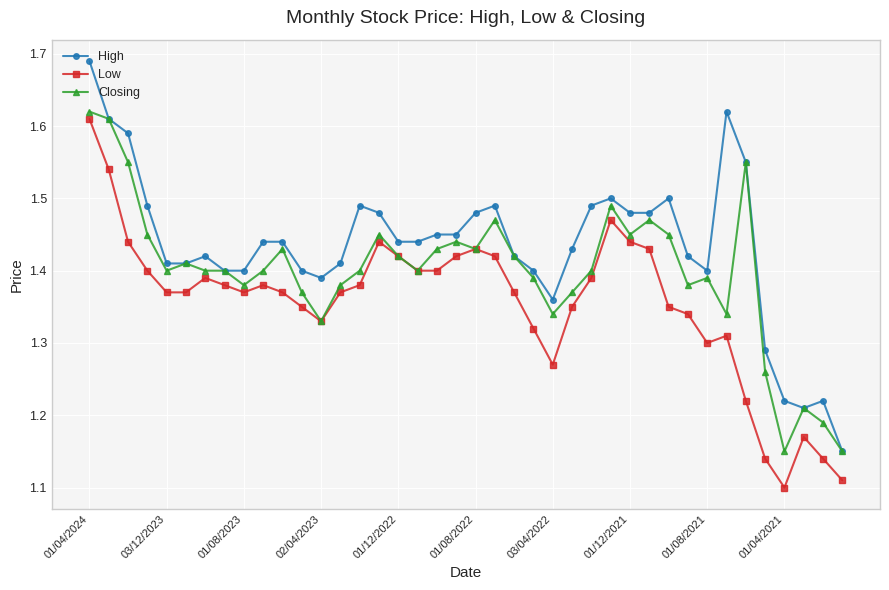

True or false: Low and High intersect in this chart.

False